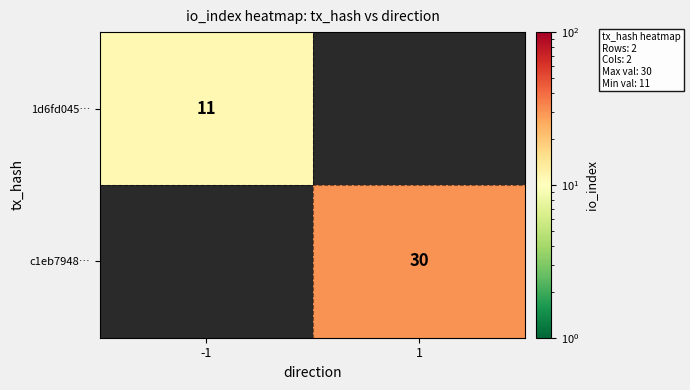

The c1eb7948… series shows 10 at 1. True or false?

False